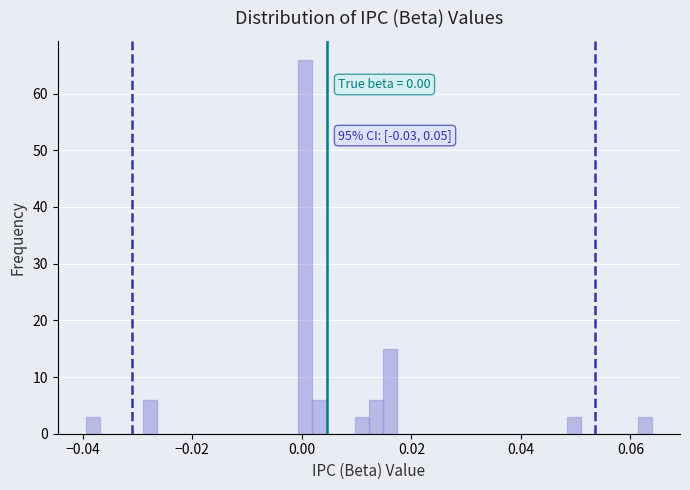

Read against the x-axis, roughly where is the centre of the tallest bar?

0.000